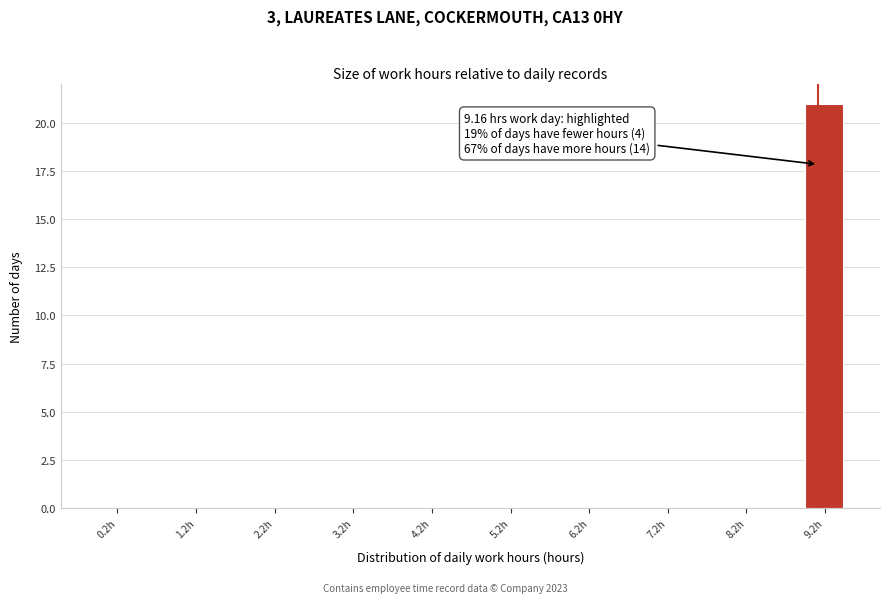

Which range on the x-axis has the tallest bar?

9.0 to 9.5